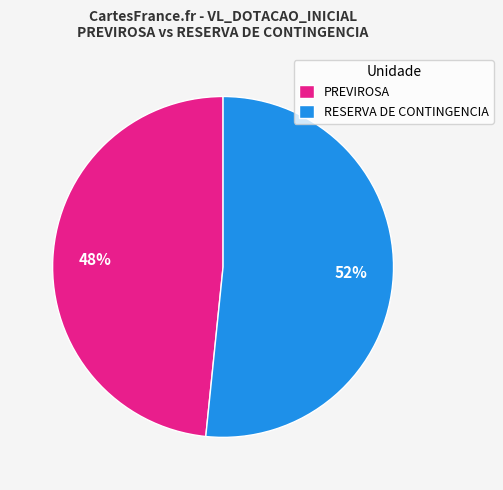

Which category accounts for the majority?

RESERVA DE CONTINGENCIA